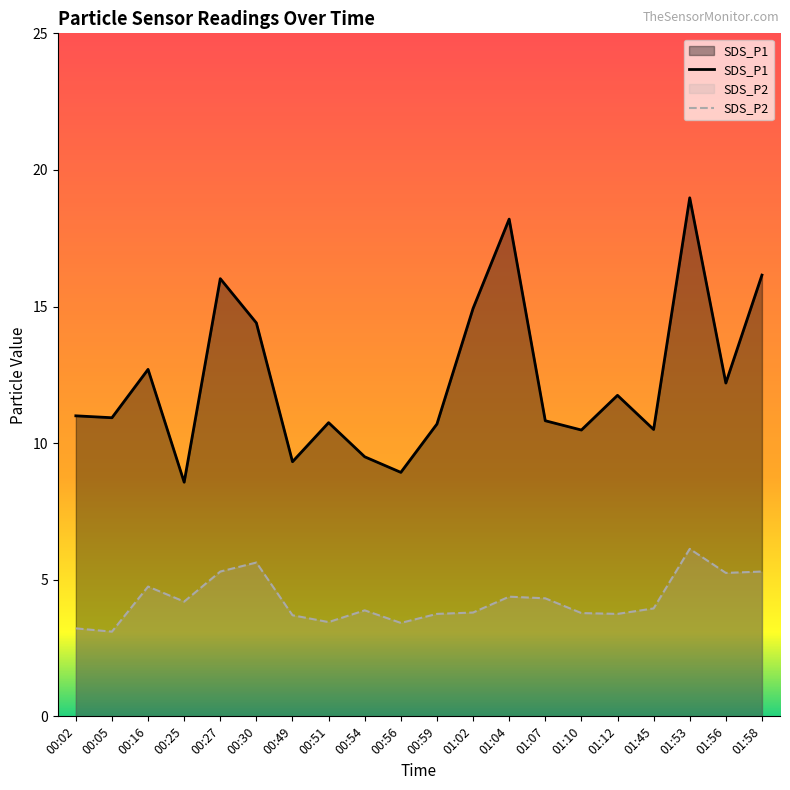

Between 00:02 and 01:56, which is larger?

01:56